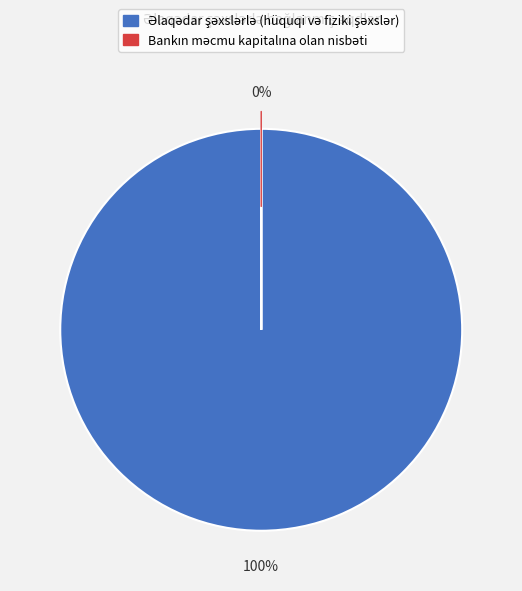

Is it true that Bankın məcmu kapitalına olan nisbəti is 1% of the pie?

False